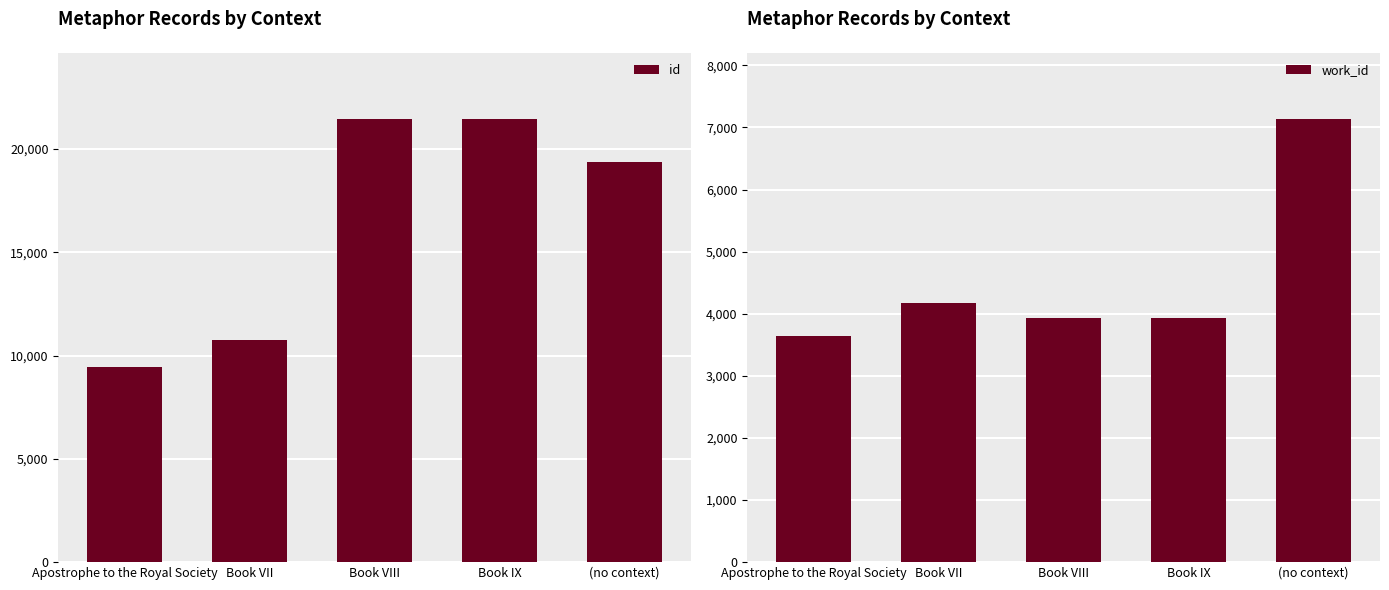

What are all the series names shown in the legend?

id, work_id